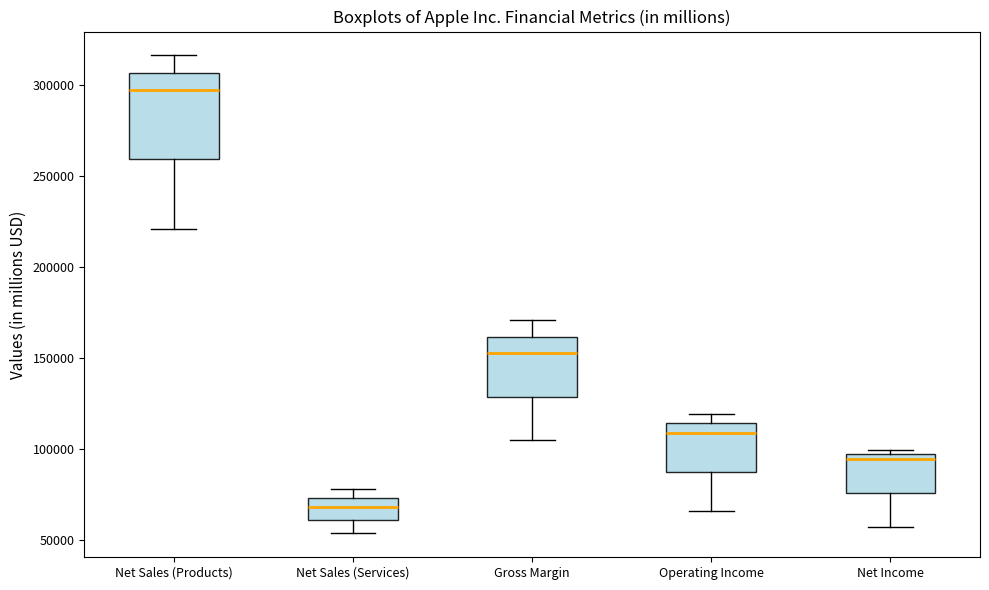

Reading left to right, read every box against the y-axis: the position of its median line, the range the box covers, and the ends of its whiskers. The values are not printed on the chart, so give them approximately, as read against the axis.

Net Sales (Products): median 295000, box 260000 to 305000, whiskers 220000 to 315000
Net Sales (Services): median 70000, box 60000 to 75000, whiskers 55000 to 80000
Gross Margin: median 155000, box 130000 to 160000, whiskers 105000 to 170000
Operating Income: median 110000, box 90000 to 115000, whiskers 65000 to 120000
Net Income: median 95000 (just below the box's upper edge), box 75000 to 95000, whiskers 55000 to 100000